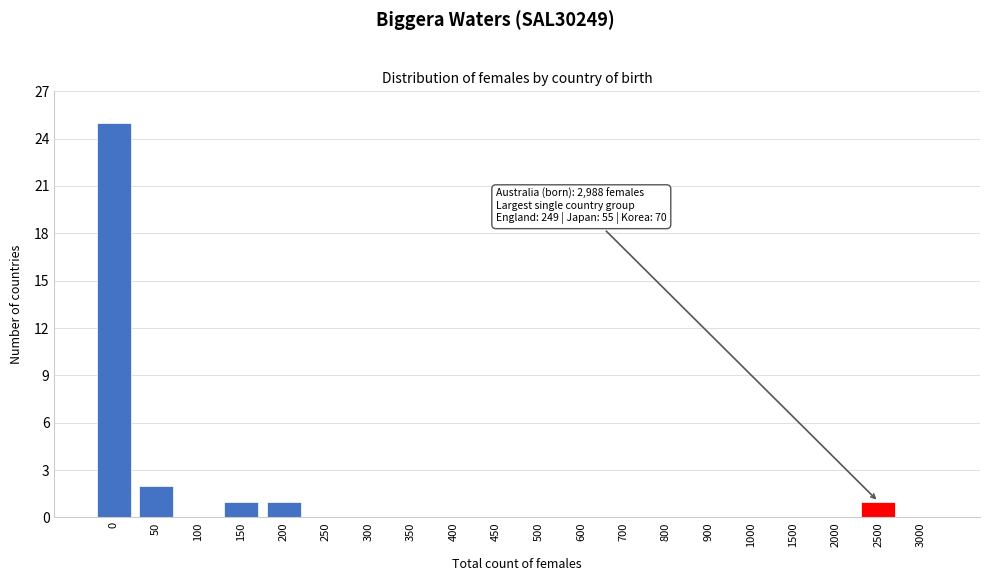

Reading left to right, what are all the values shown in this chart?

0=25	50=2	100=0	150=1	200=1	250=0	300=0	350=0	400=0	450=0	500=0	600=0	700=0	800=0	900=0	1000=0	1500=0	2000=0	2500=1	3000=0